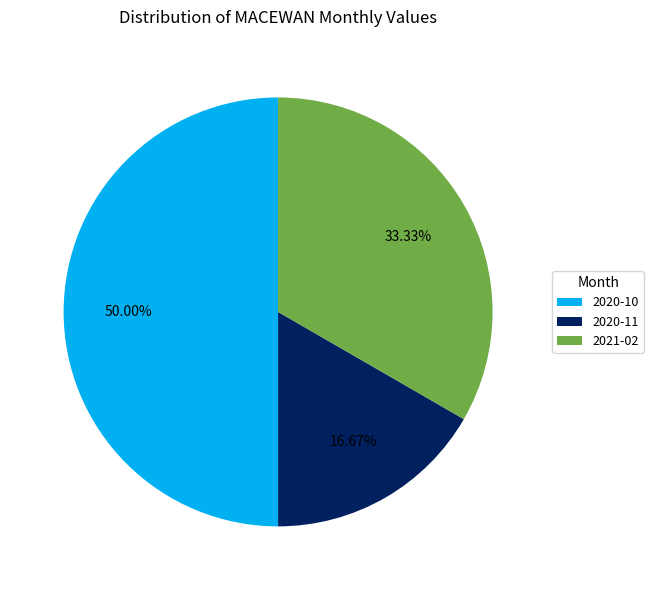

How many segments does this pie chart have?

3